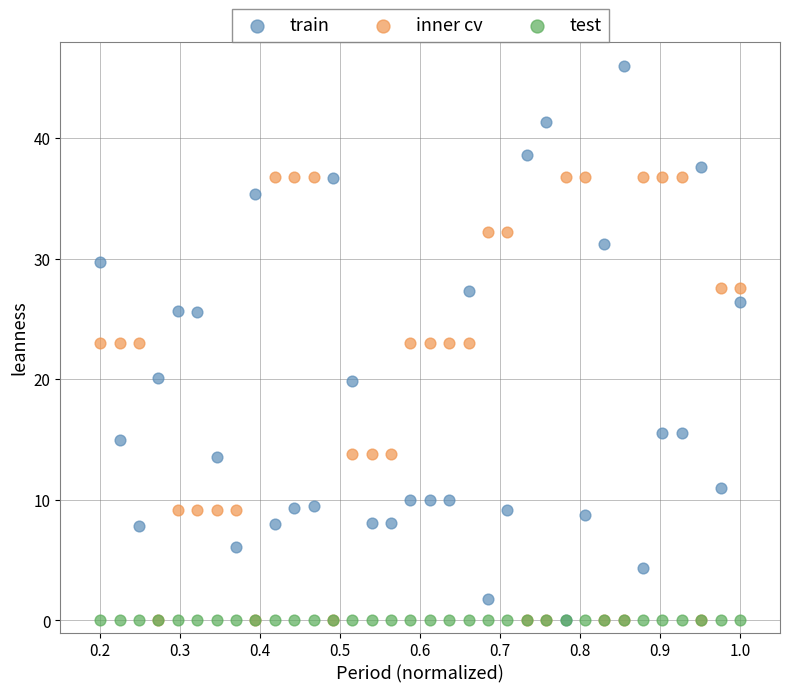

What are all the series names shown in the legend?

train, inner cv, test